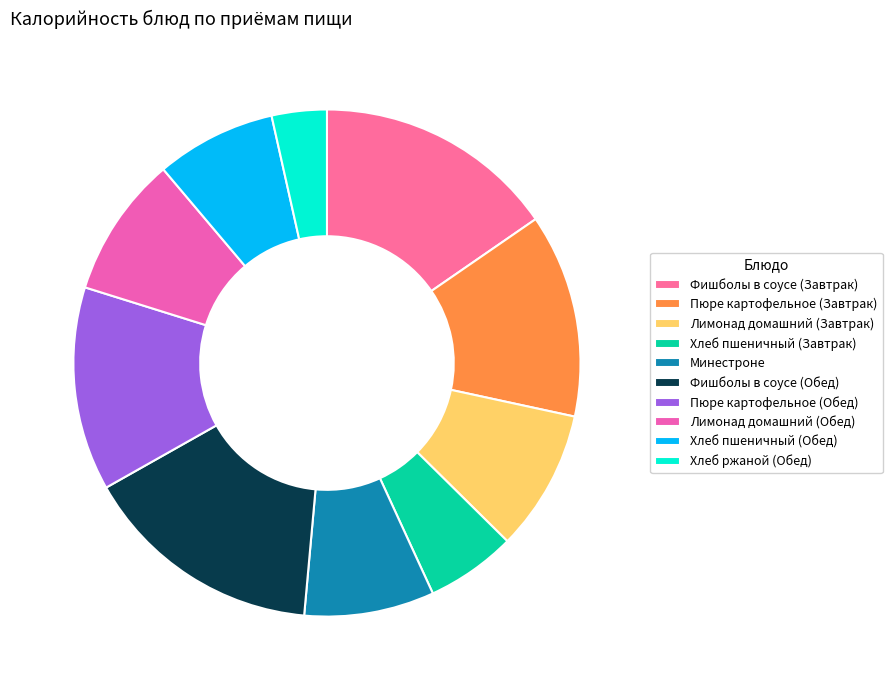

The Фишболы в соусе (Обед) slice represents 15% of the pie. True or false?

True